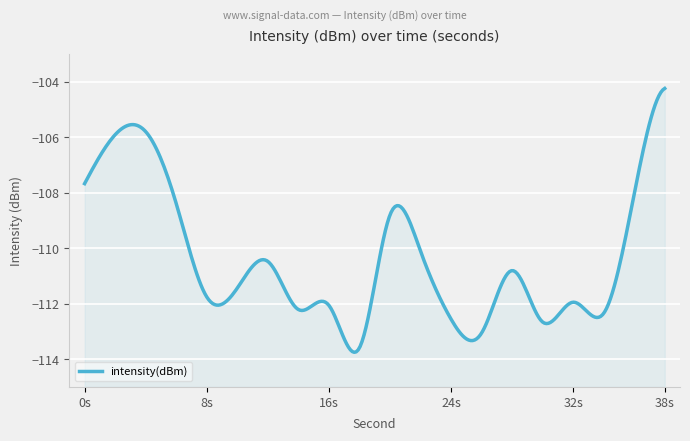

Reading right to left, transcribe all the data shown in this chart.

-104.2	-108.0	-112.3	-111.9	-112.7	-110.8	-113.1	-112.6	-110.1	-108.8	-113.6	-112.1	-112.2	-110.5	-111.4	-111.8	-108.4	-105.8	-105.9	-107.7